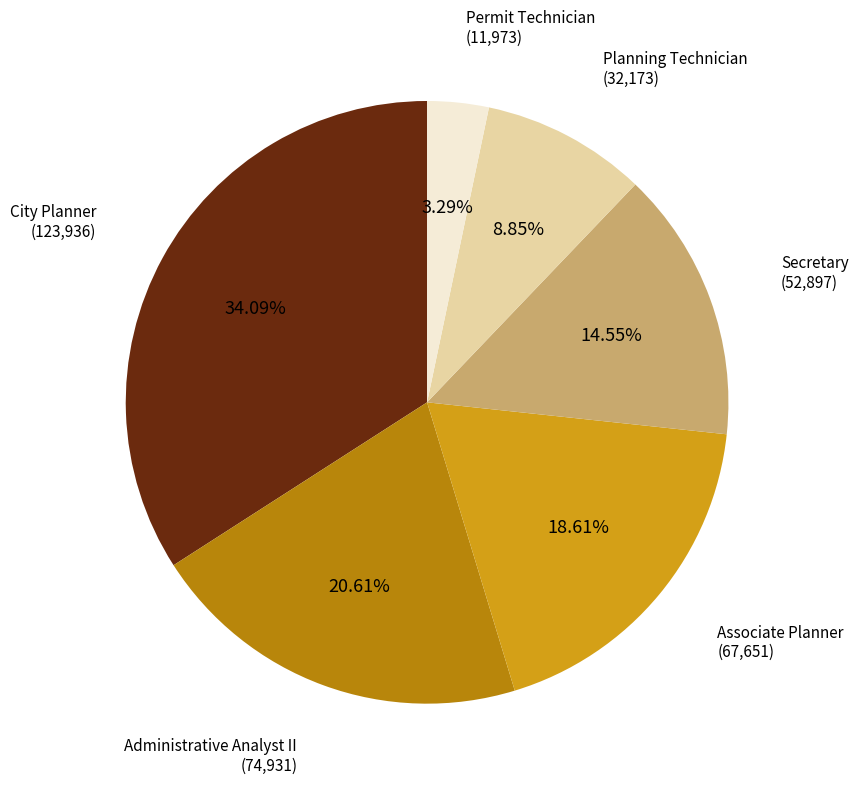

Is there any slice that represents more than half of the pie?

No